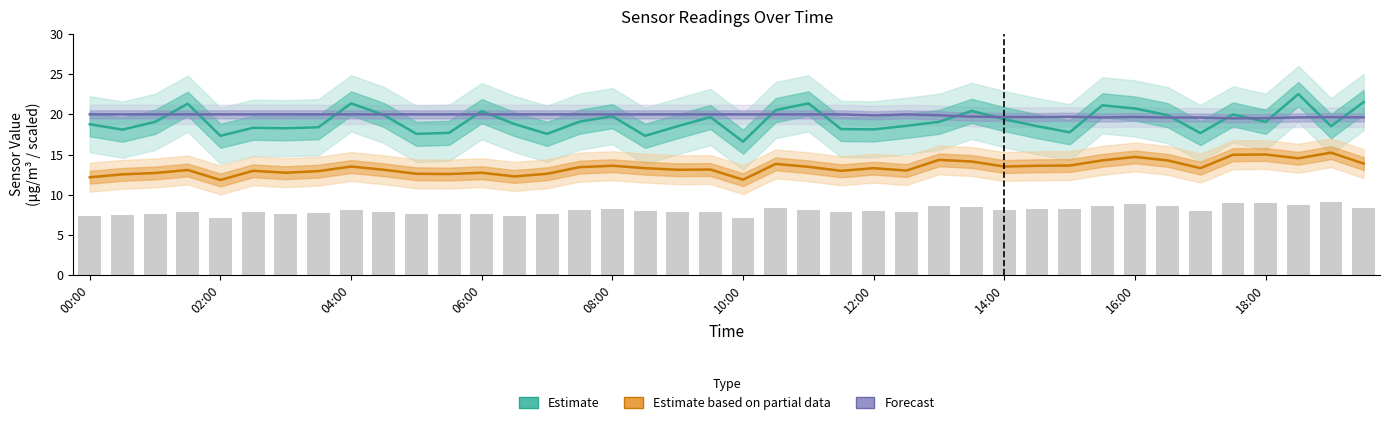

Between 00:00 and 31, which series saw the biggest shift?

Estimate